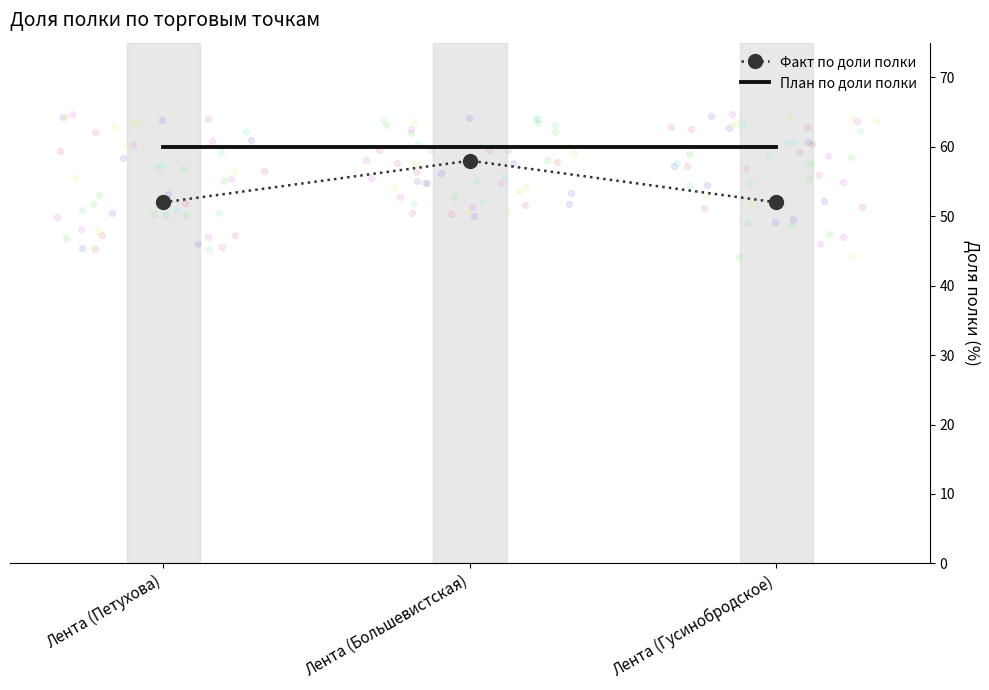

What is the change in value from Лента (Петухова) to Лента (Большевистская)?

+6